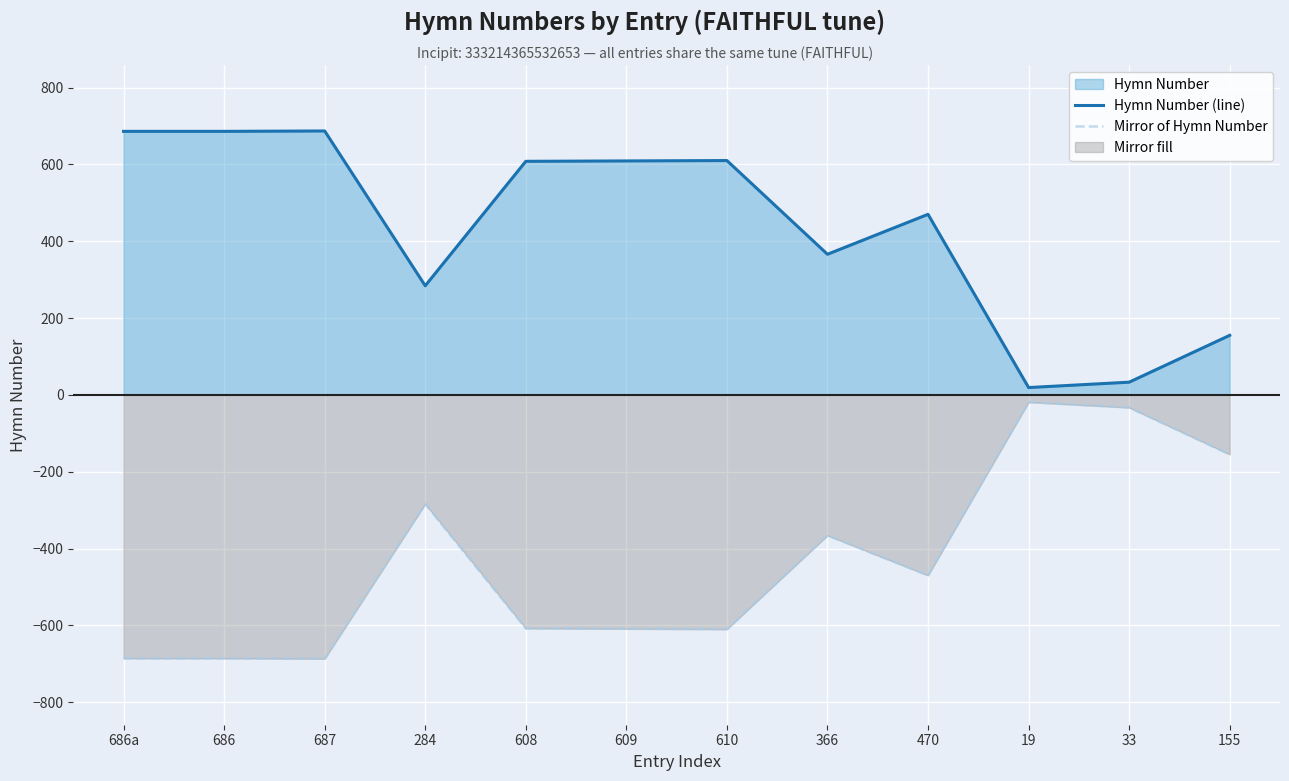

At how many categories does at least one series exceed -293?

12